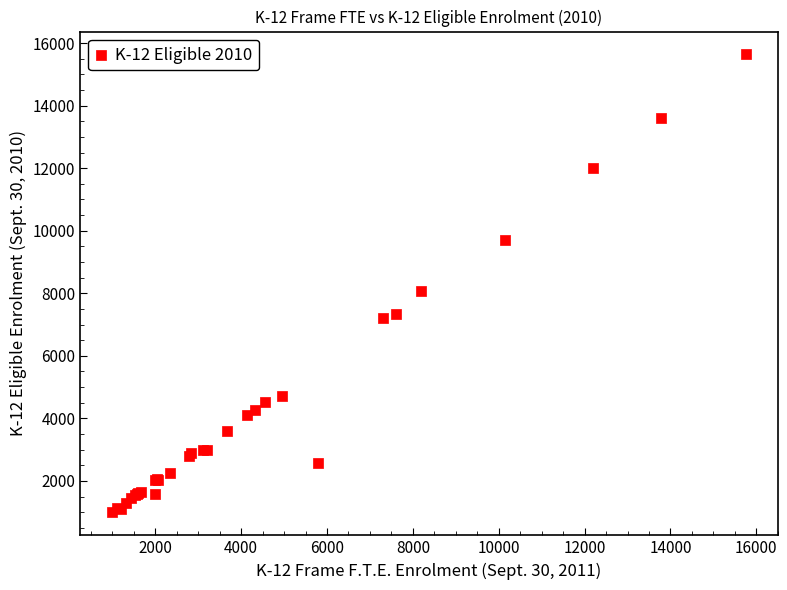

What Y value in the scatter plot is closest to 8314?

8068.3